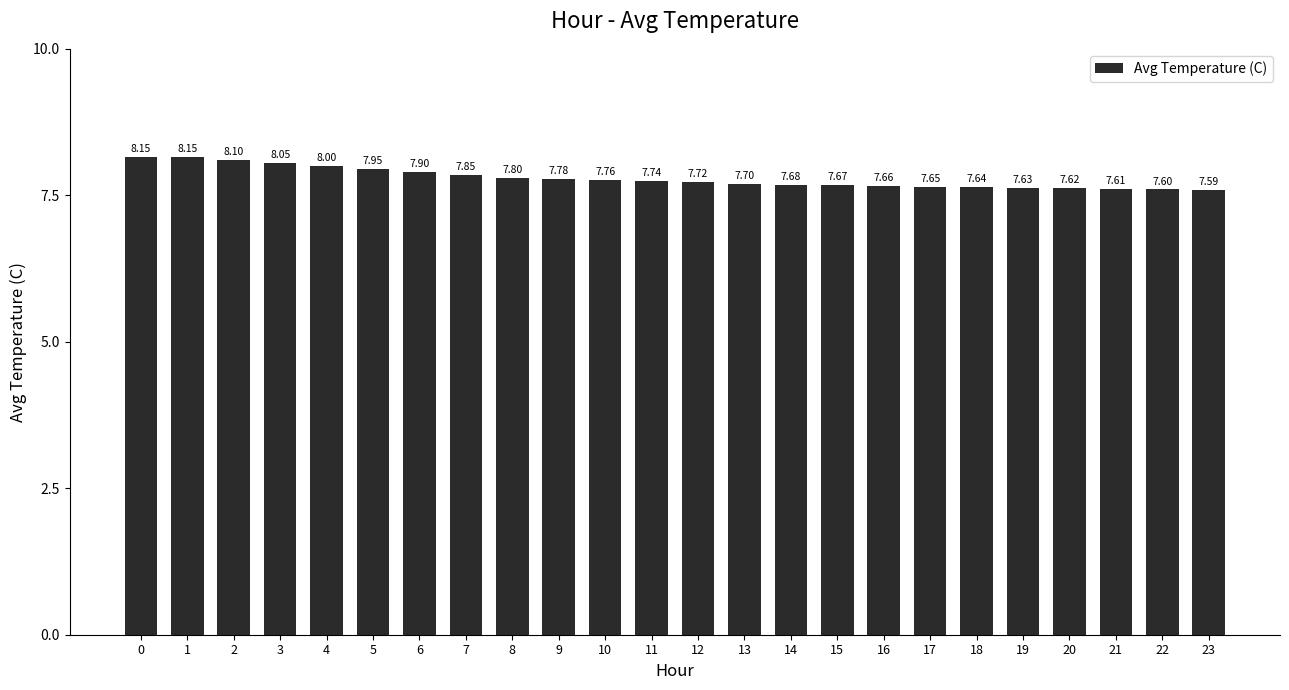

The value at 23 is 11.7. True or false?

False